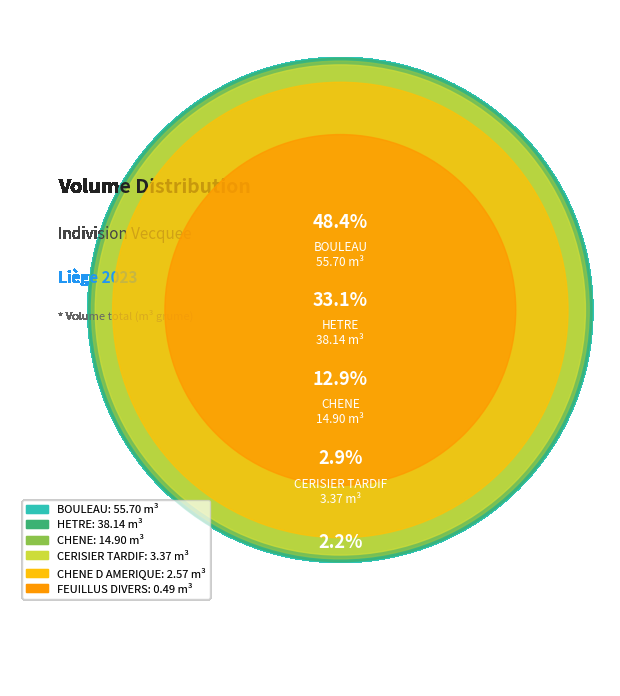

Is there any slice that represents more than half of the pie?

No